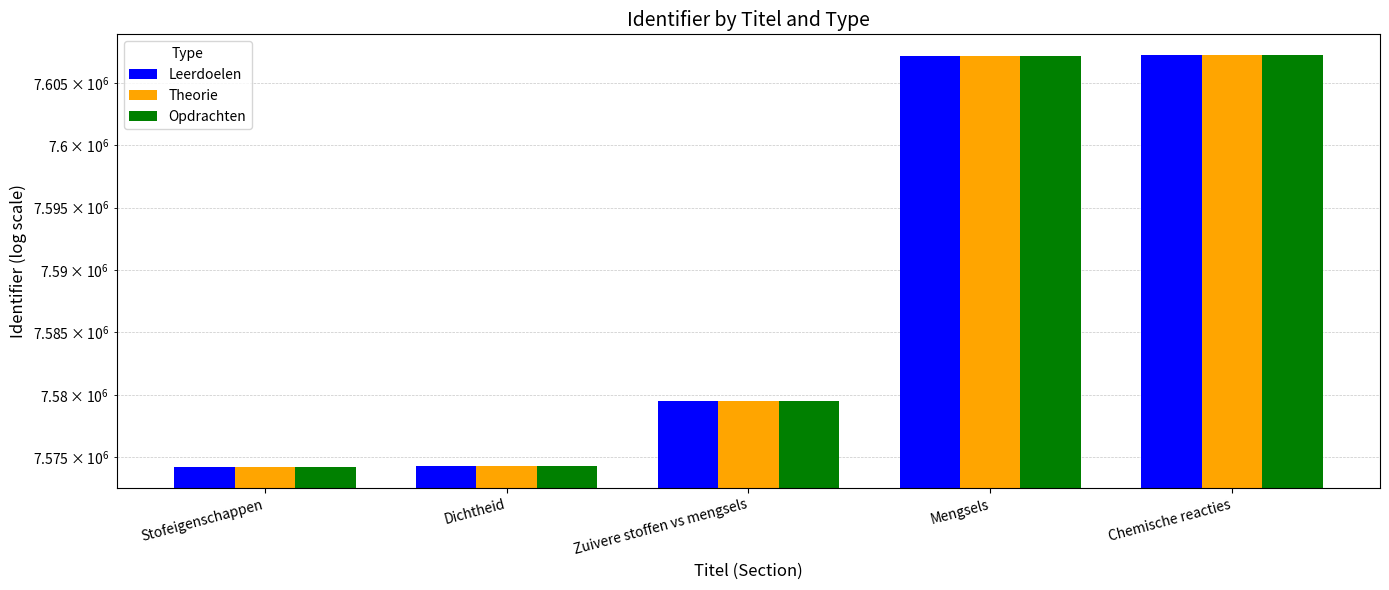

What position from the right is Chemische reacties?

1